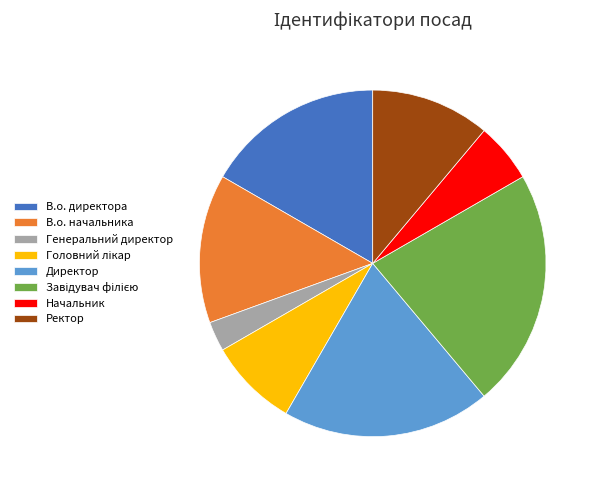

Does Генеральний директор represent more than half of the total?

No